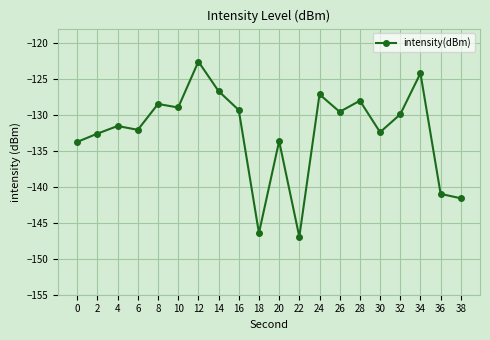

Which has a higher value, 6 or 14?

14